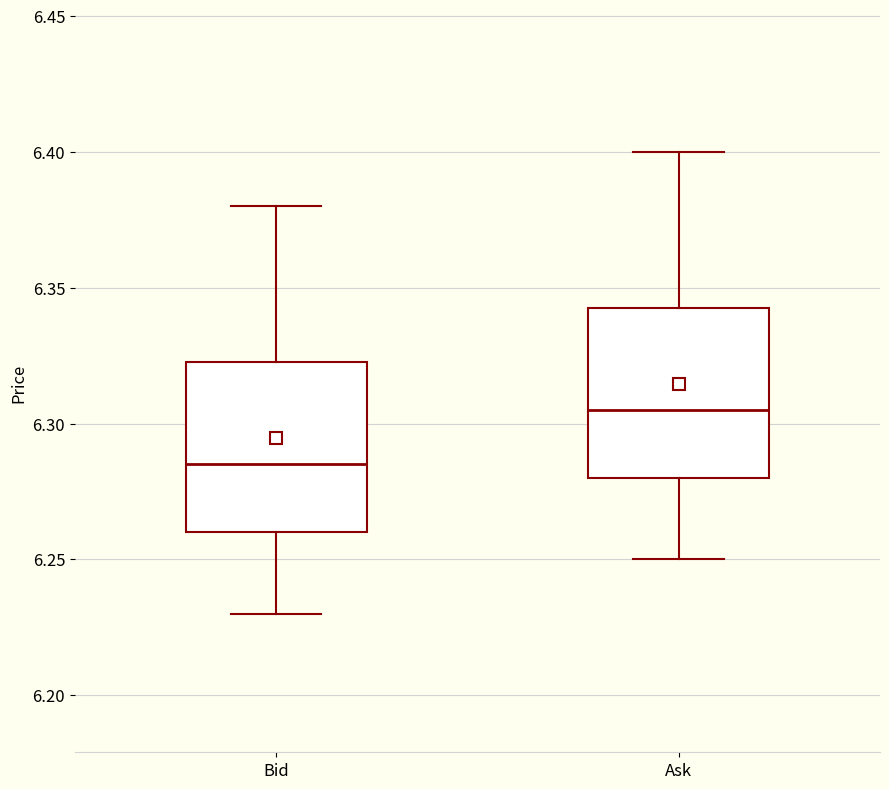

Where does the median line of the box for Bid sit on the y-axis? The values are not printed on the chart, so give them approximately, as read against the axis.

6.285